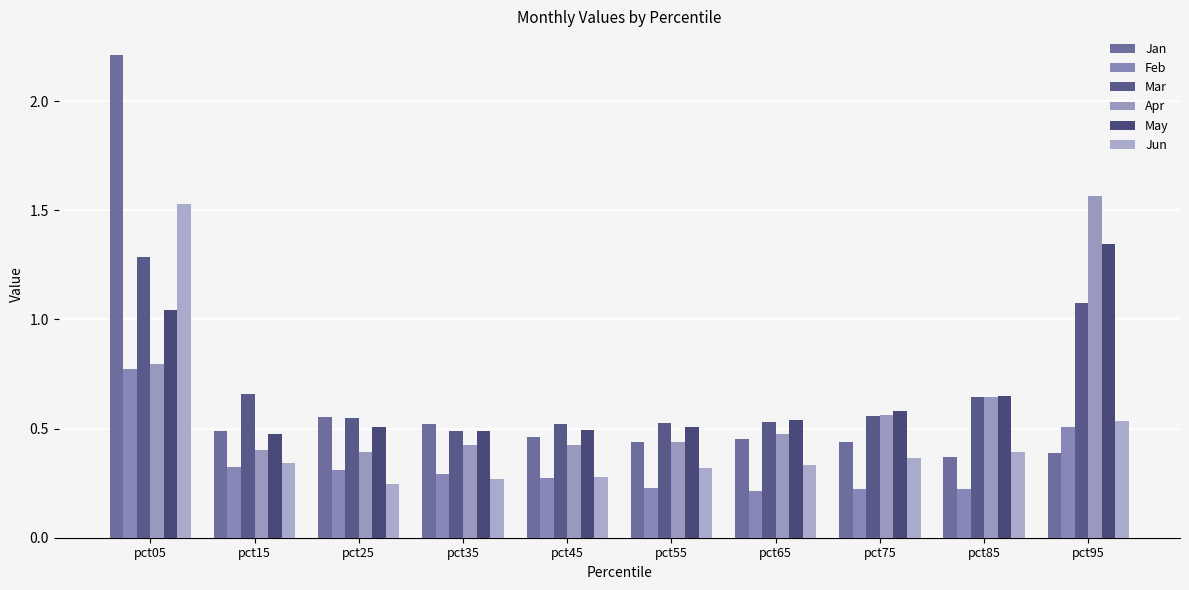

What is the lowest value of the Mar series?

0.5